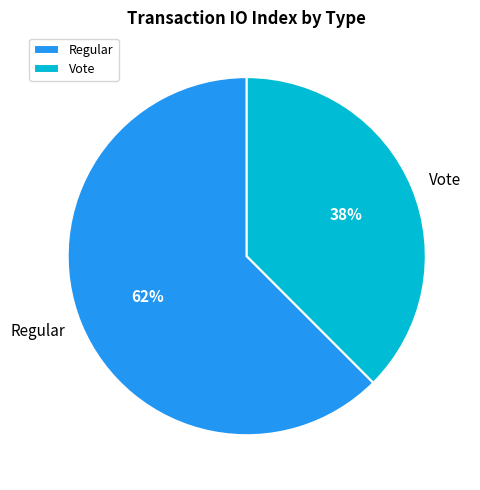

True or false: Regular accounts for 54% of the total.

False